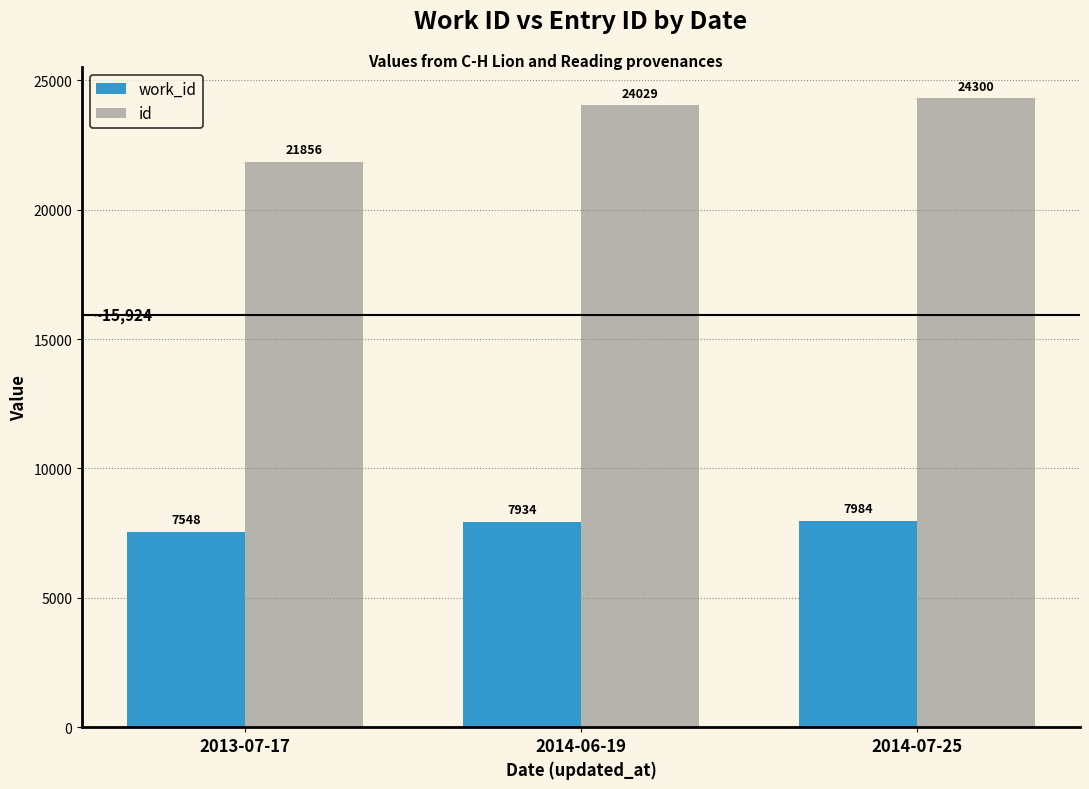

What is the total value across all series at 2014-07-25?

32284